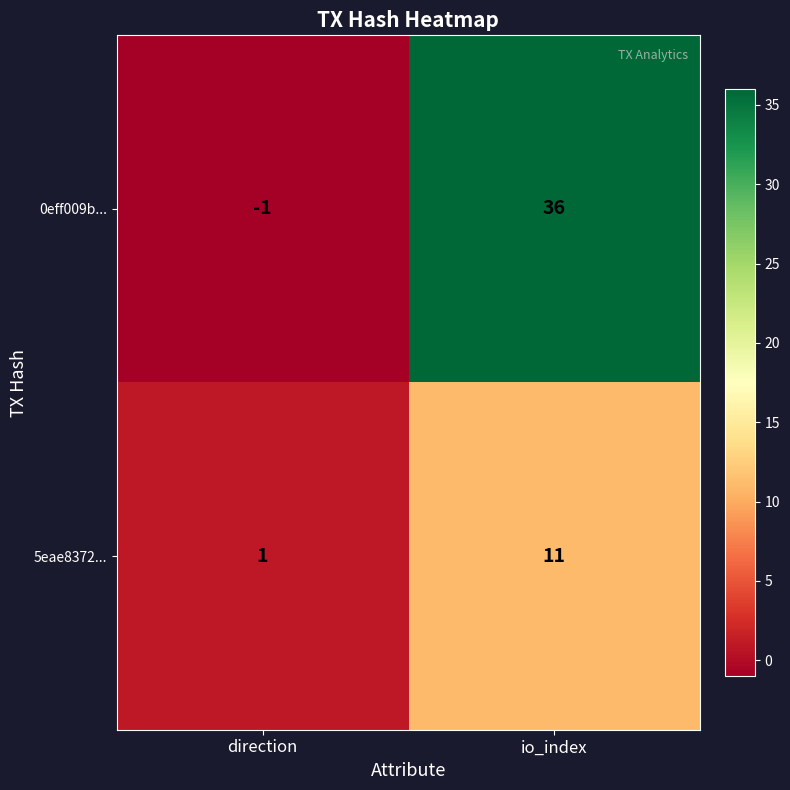

Reading left to right, extract all data points from this chart.

0eff009b...: -1	36
5eae8372...: 1	11